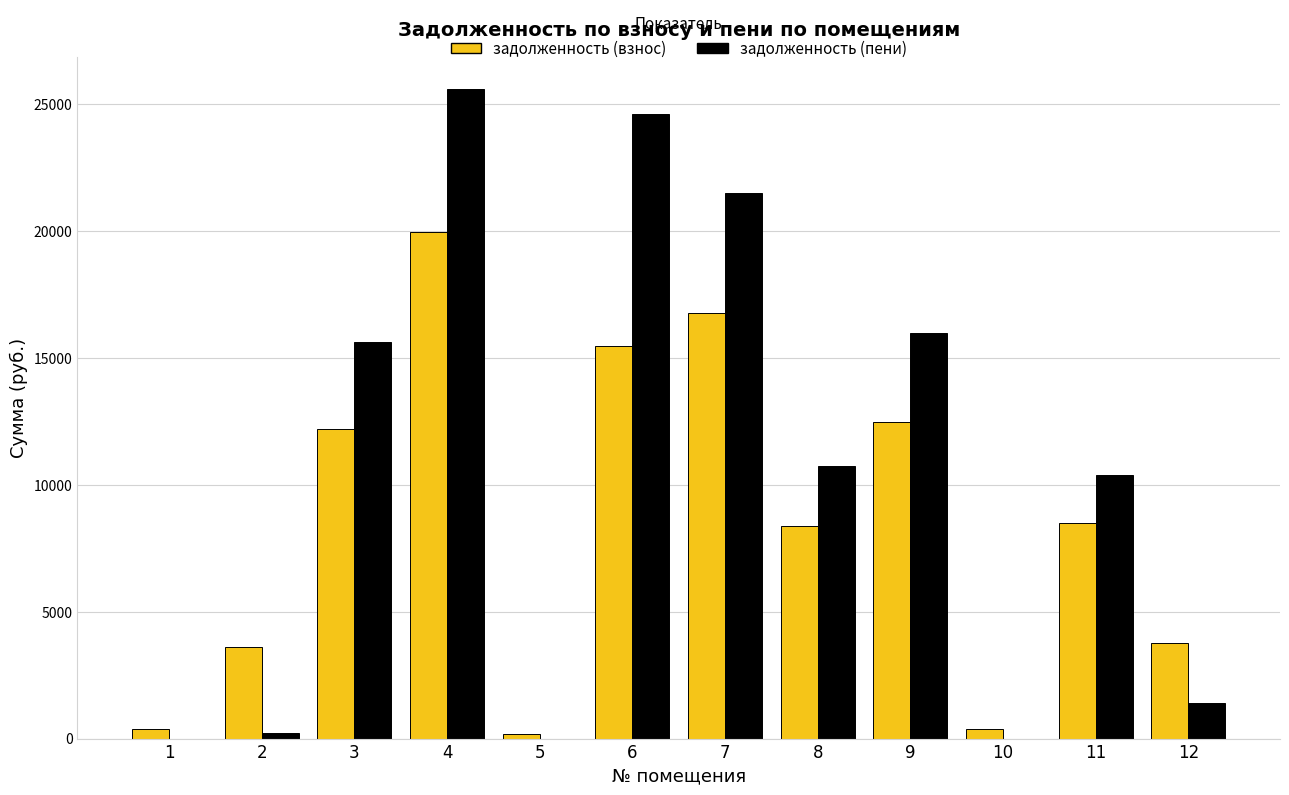

The задолженность (пени) series shows 15987.7 at 9. True or false?

True